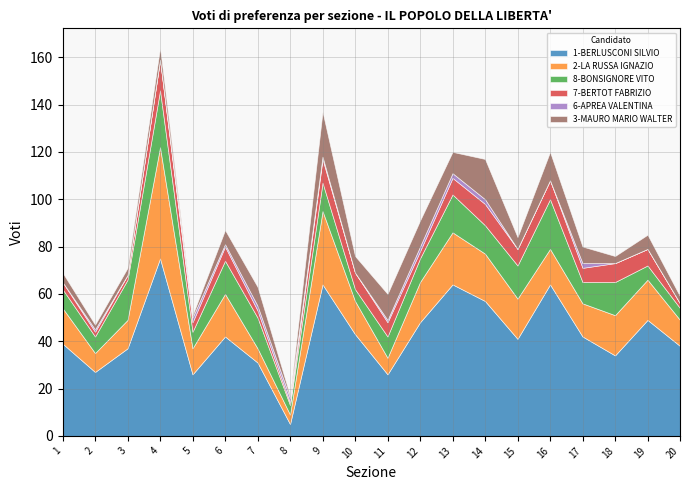

How many data points in 7-BERTOT FABRIZIO are less than 6?

8